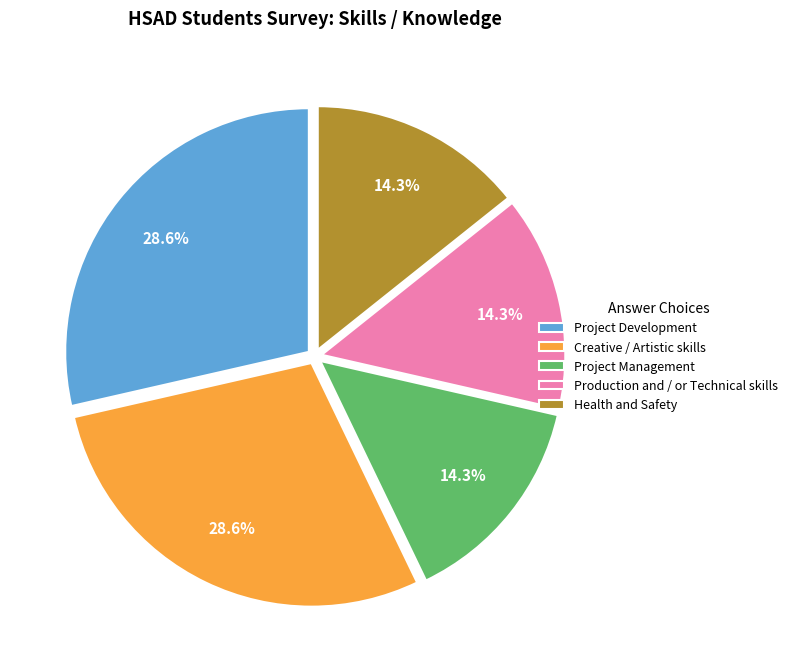

Combined, what portion of the pie is Health and Safety and Creative / Artistic skills?

42.9%